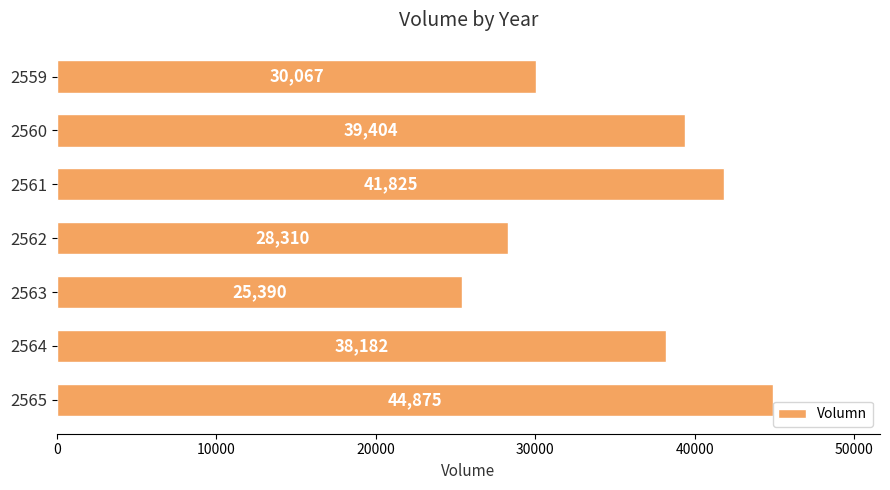

Reading top to bottom, transcribe all the data shown in this chart.

30067	39404	41825	28310	25390	38182	44875